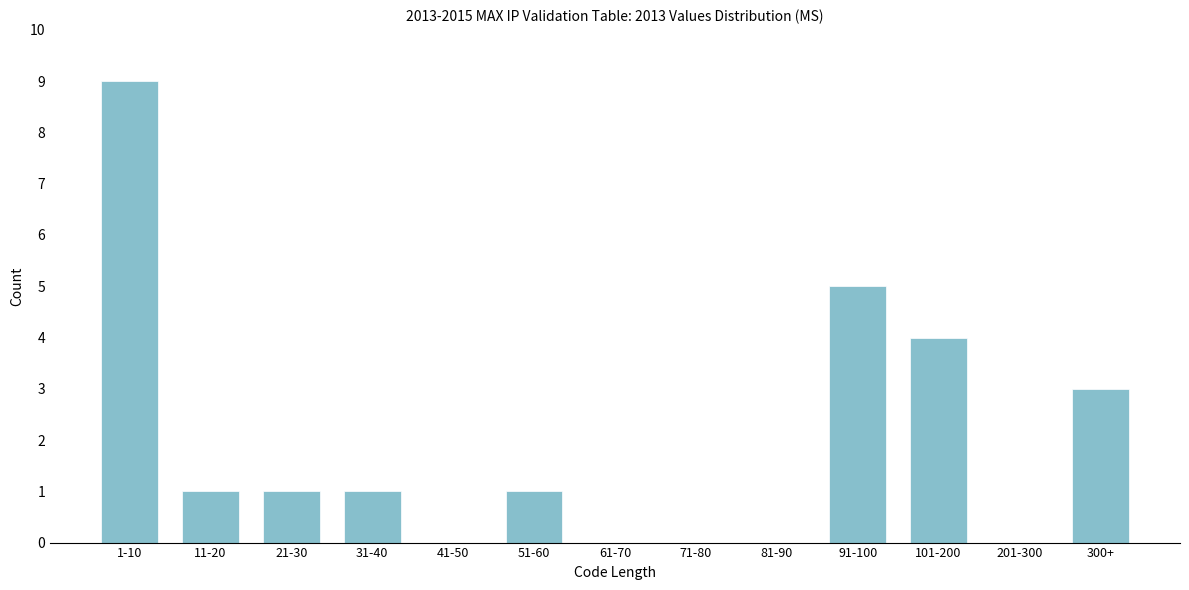

Reading left to right, extract all data points from this chart.

1-10=9	11-20=1	21-30=1	31-40=1	41-50=0	51-60=1	61-70=0	71-80=0	81-90=0	91-100=5	101-200=4	201-300=0	300+=3